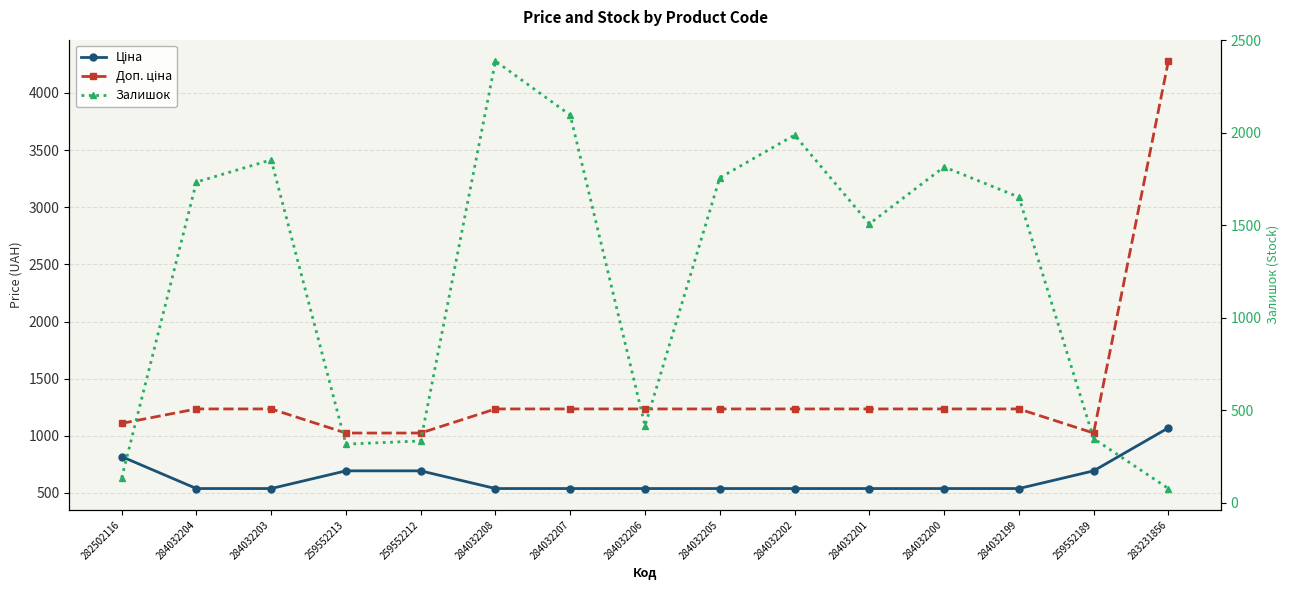

How many values in the Залишок series are below 1653?

7